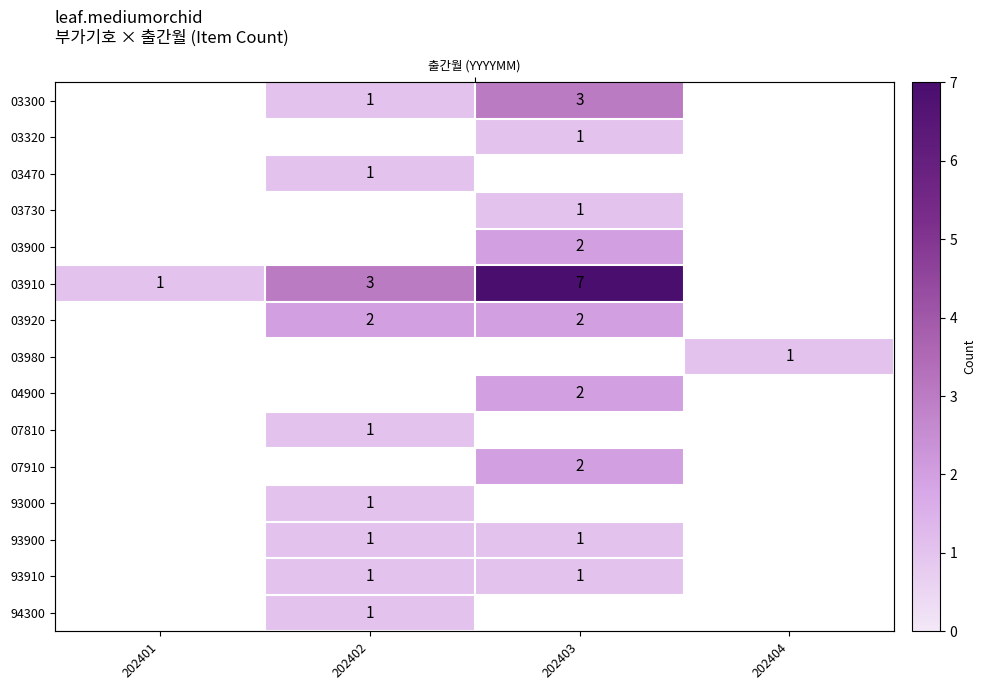

How many values in 93000 are above zero?

1